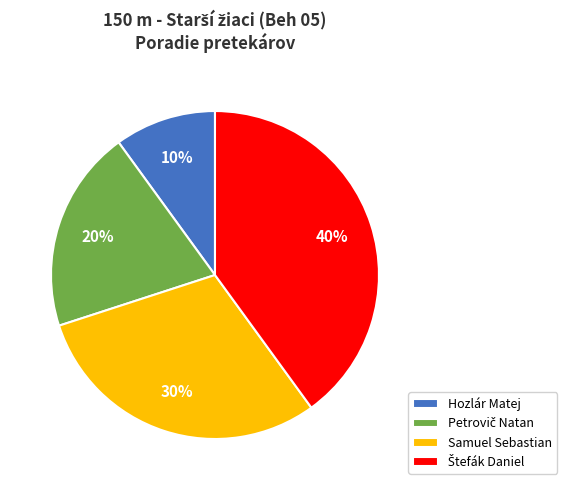

How many segments does this pie chart have?

4